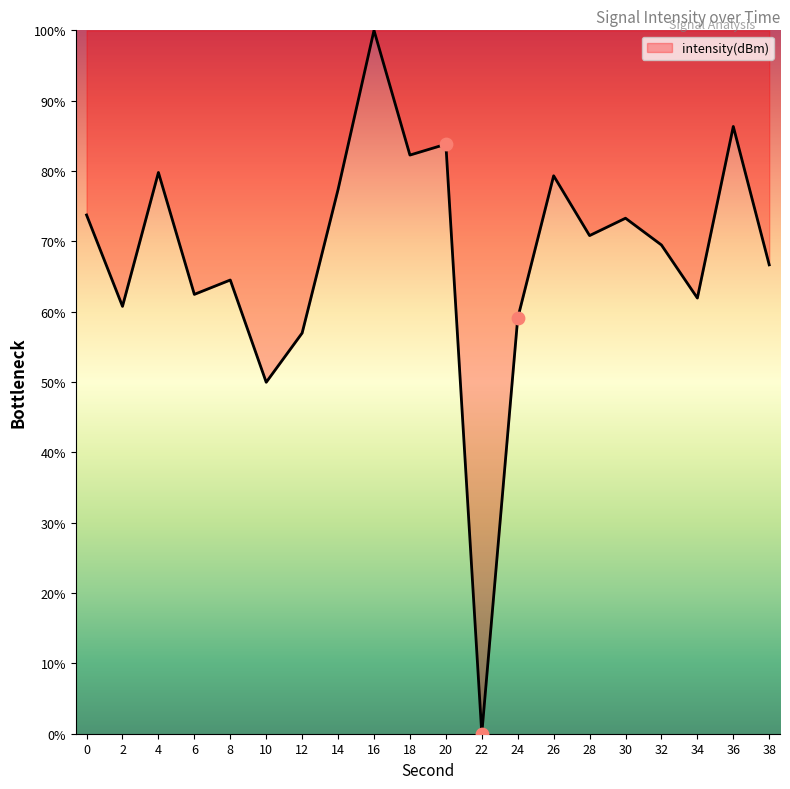

What is the change in value from 0 to 4?

+6.0